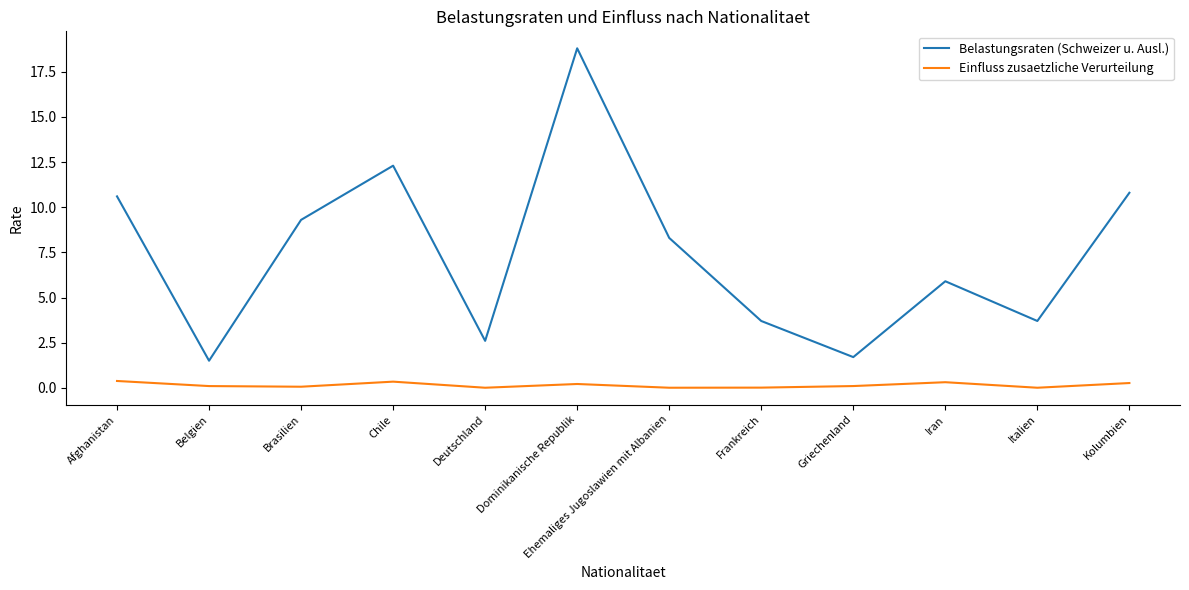

What is the difference between the maximum and minimum values in the Belastungsraten (Schweizer u. Ausl.) series?

17.3